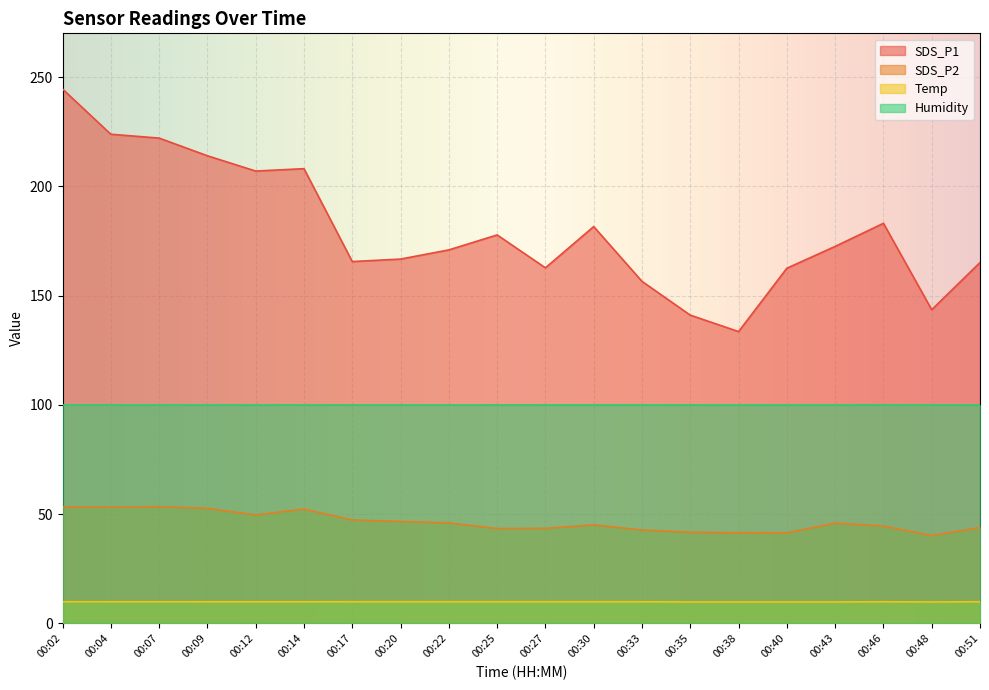

Which series has the largest total across all categories?

SDS_P1